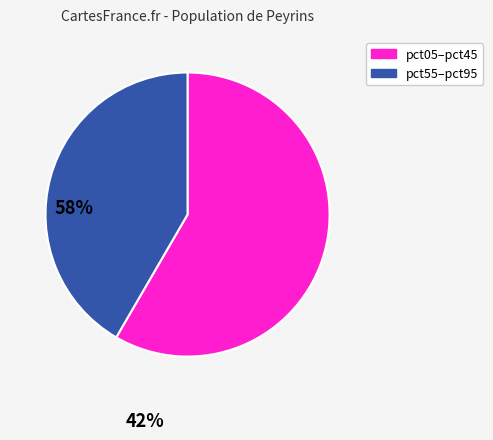

Is there a majority slice in this chart?

Yes